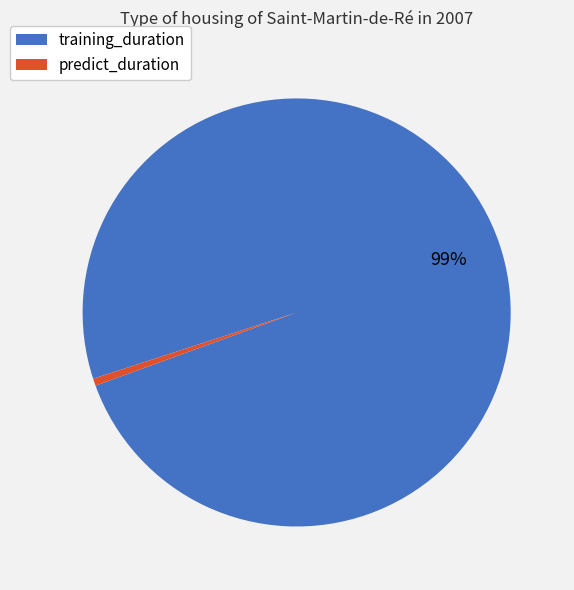

Which has a higher value, predict_duration or training_duration?

training_duration